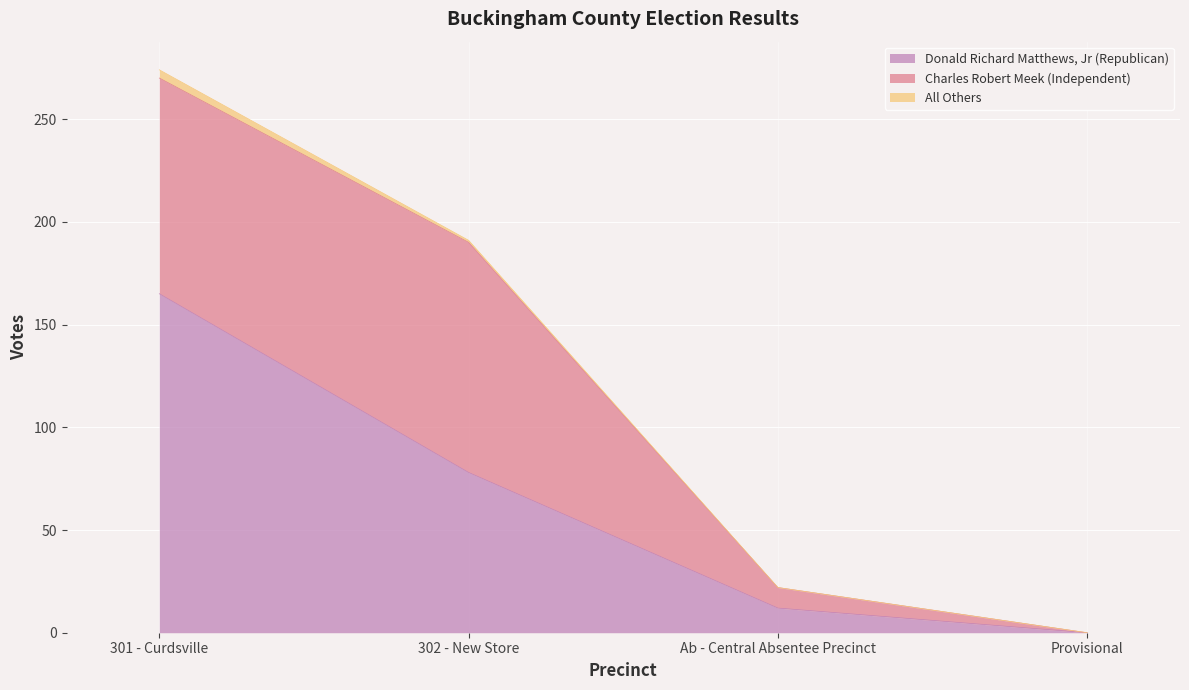

How many intersections are there between Charles Robert Meek (Independent) and Donald Richard Matthews, Jr (Republican)?

2